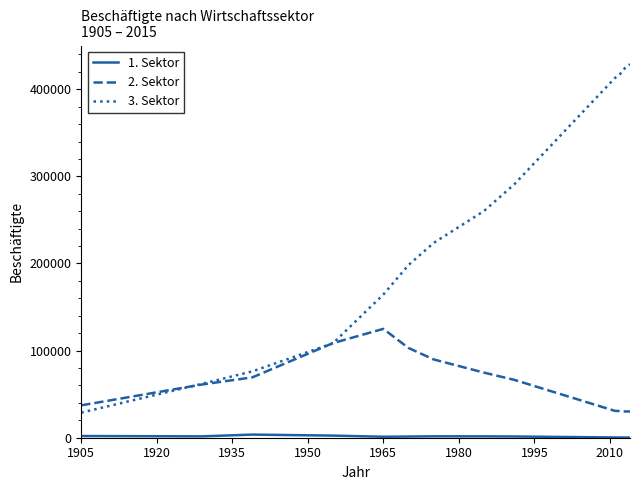

Which series has the largest total across all categories?

3. Sektor